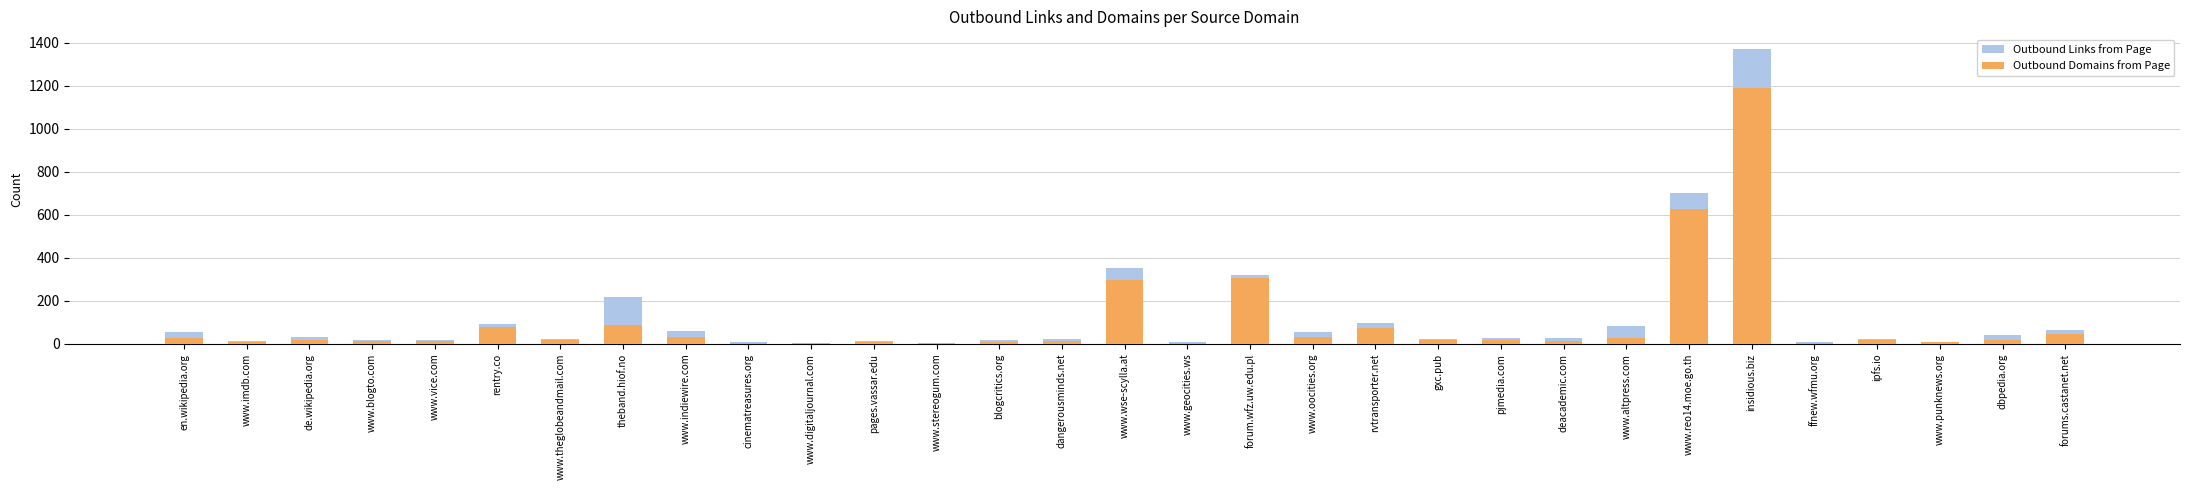

At which category is the sum across all series the highest?

insidious.biz